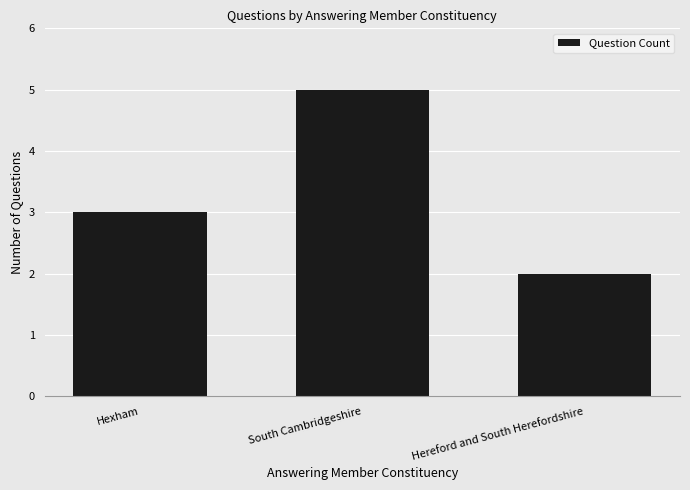

What position from the right is South Cambridgeshire?

2